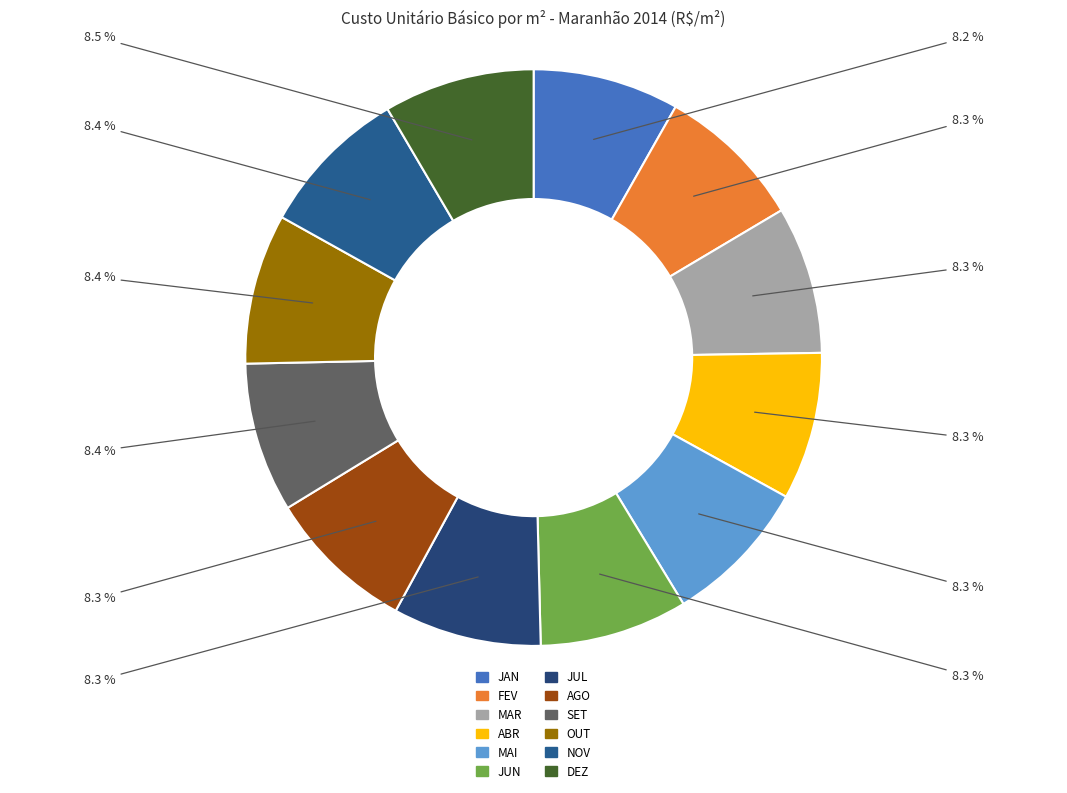

What percentage is NOT represented by MAR?

91.7%